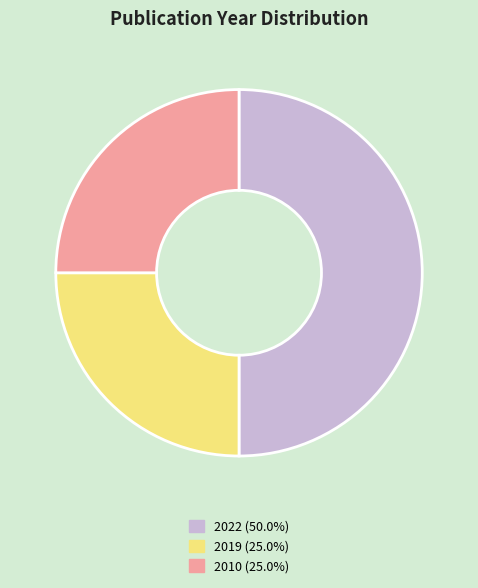

Is 2019 (25.0%) the majority of the pie?

No